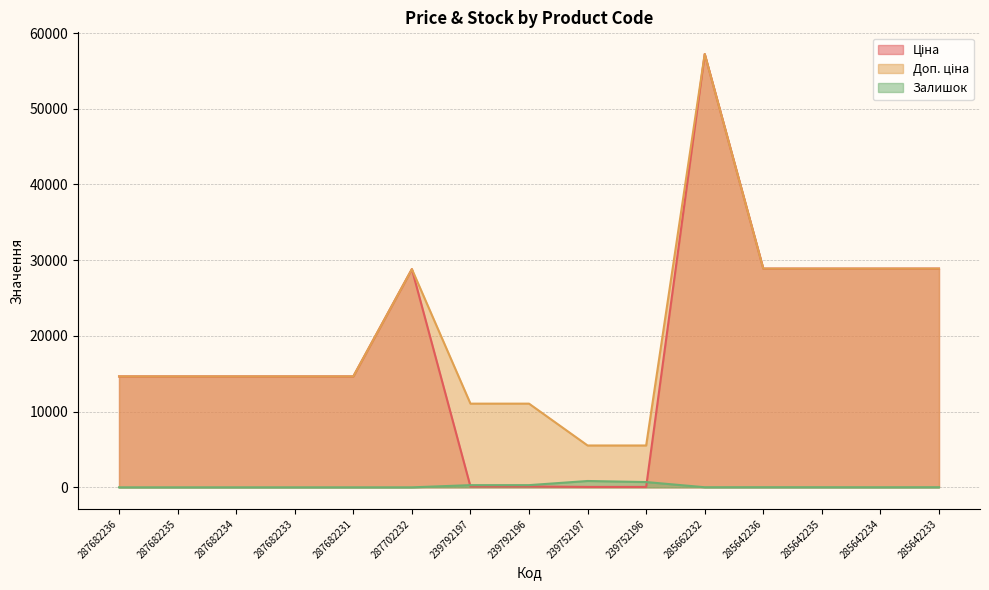

Rank the series by their maximum value, from highest to lowest.

Ціна, Доп. ціна, Залишок